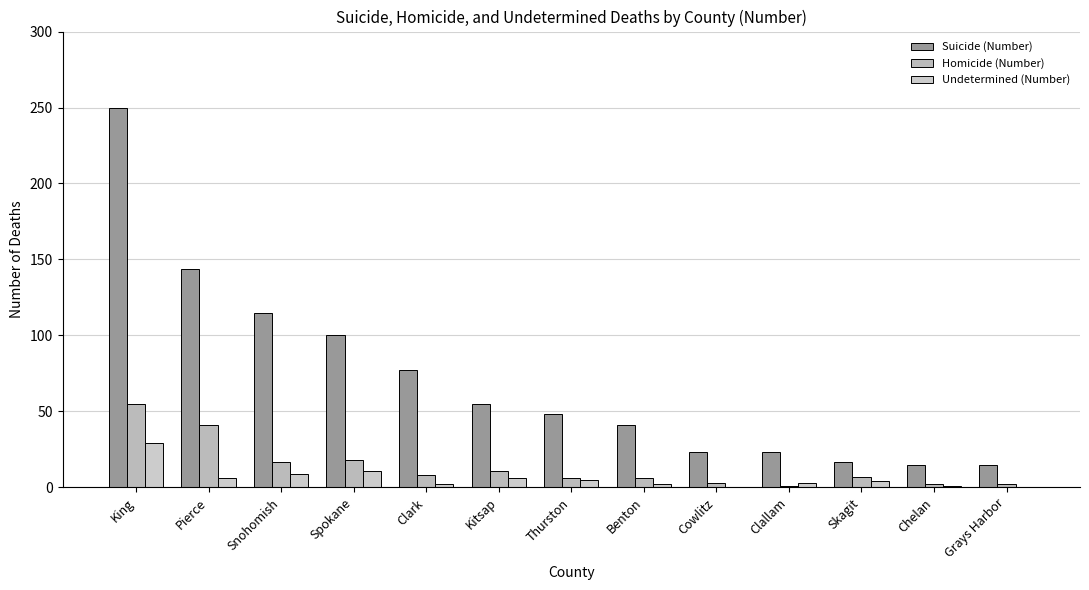

What is the difference between the Homicide (Number) values at Clallam and Snohomish?

16